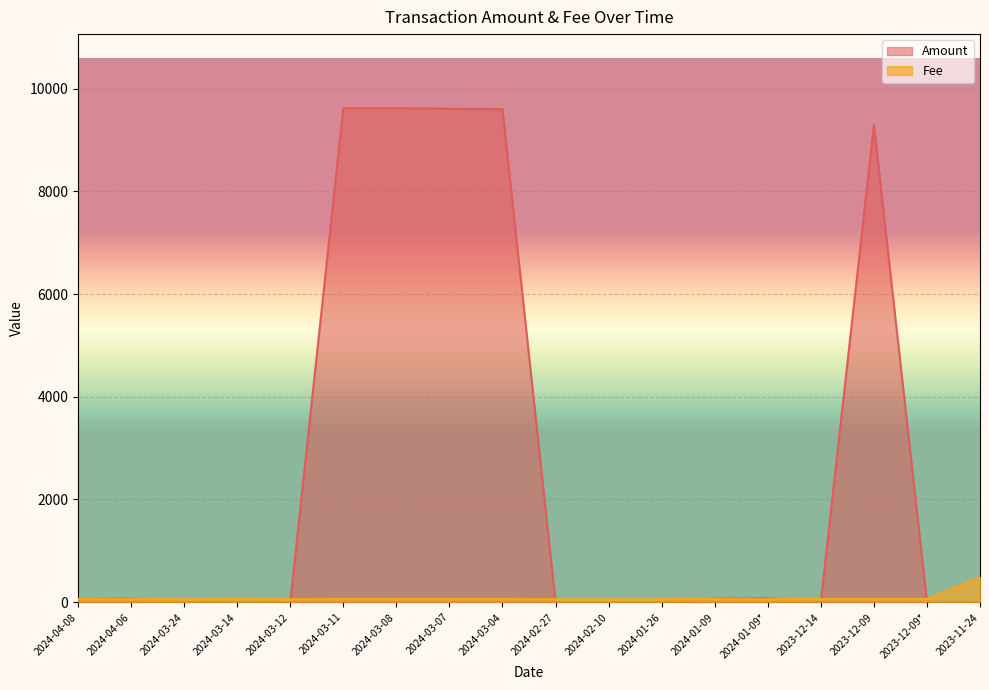

Count the number of data series in this chart.

2